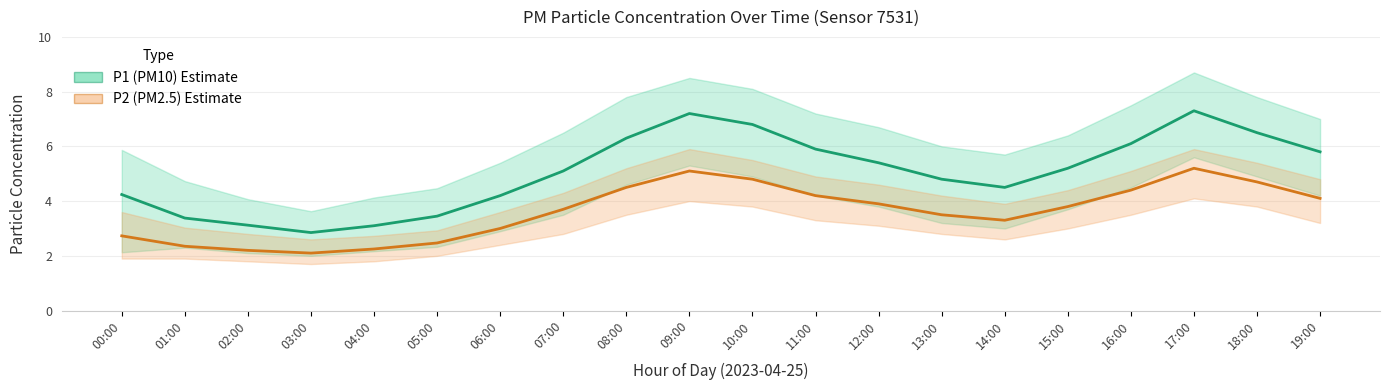

What is the difference between the second highest and minimum values in the P2 (PM2.5) series?

3.0